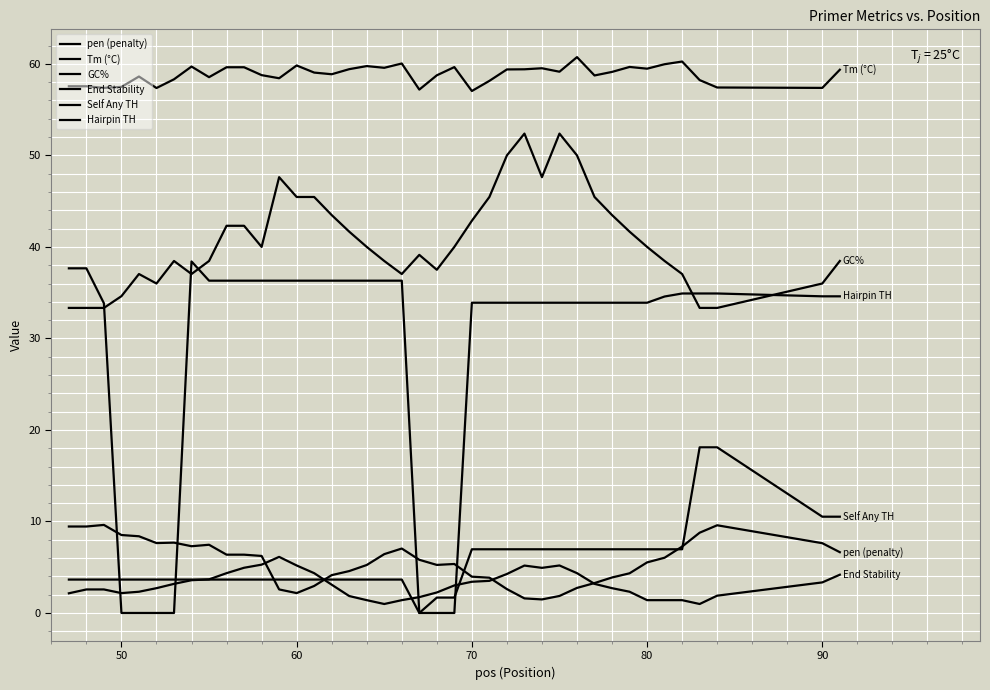

Does the chart display data point markers on the line(s)?

No